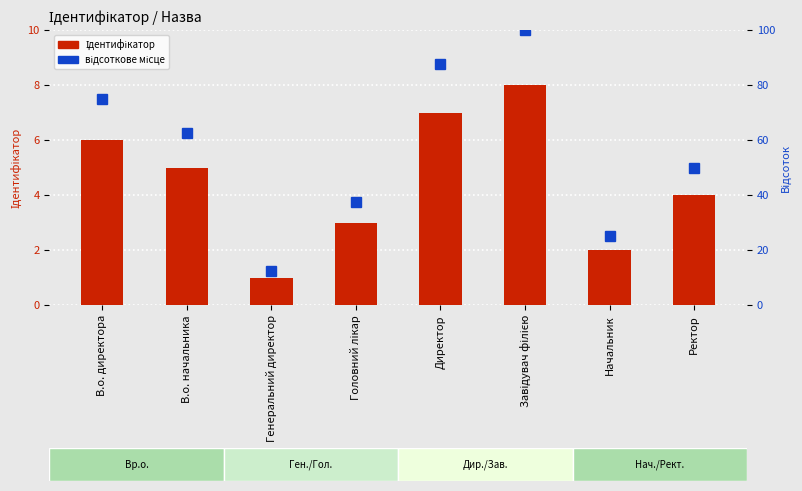

The Ідентифікатор series shows 2.0 at Начальник. True or false?

True